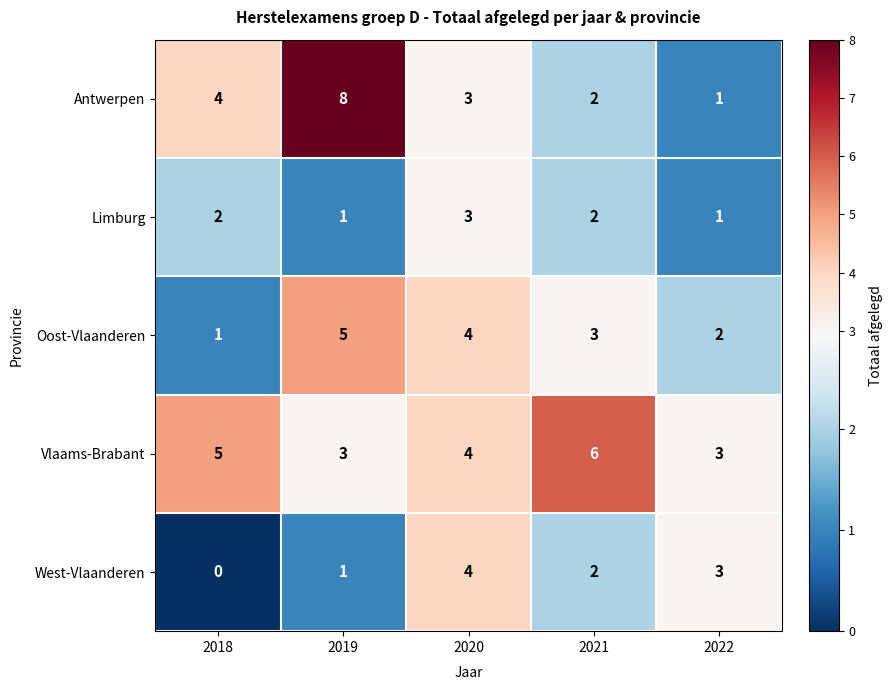

What is the difference between the highest and lowest values at 2022?

2